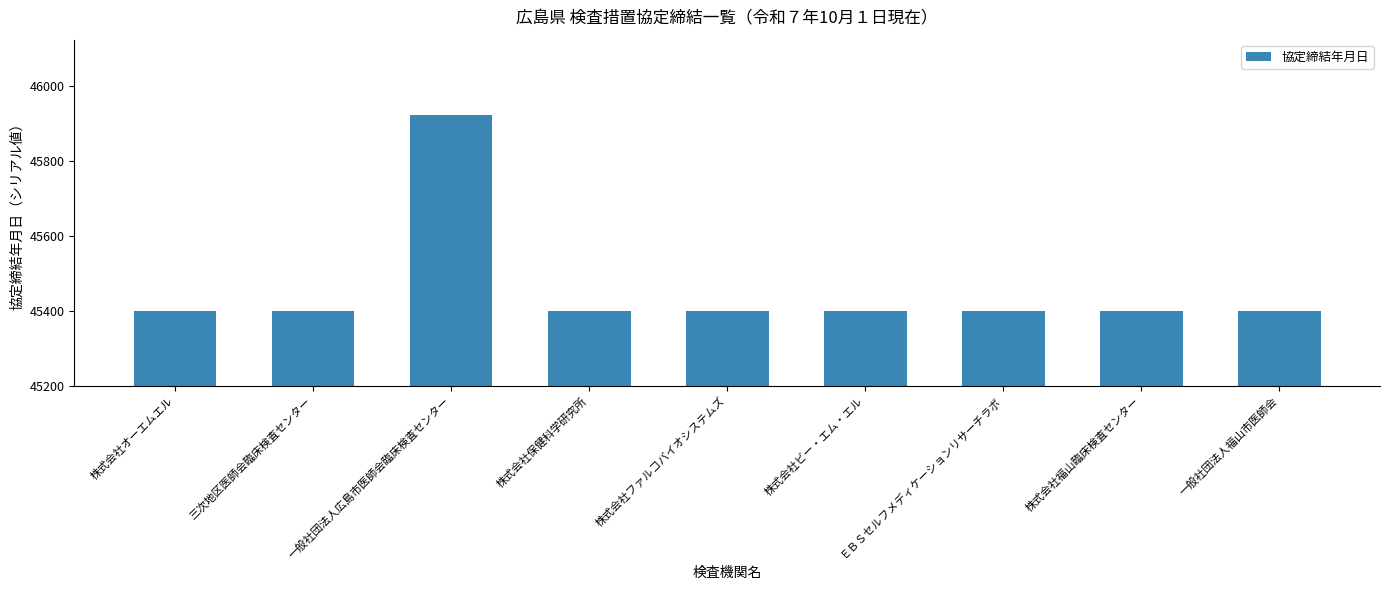

Read the value at 株式会社ビー・エム・エル.

45400